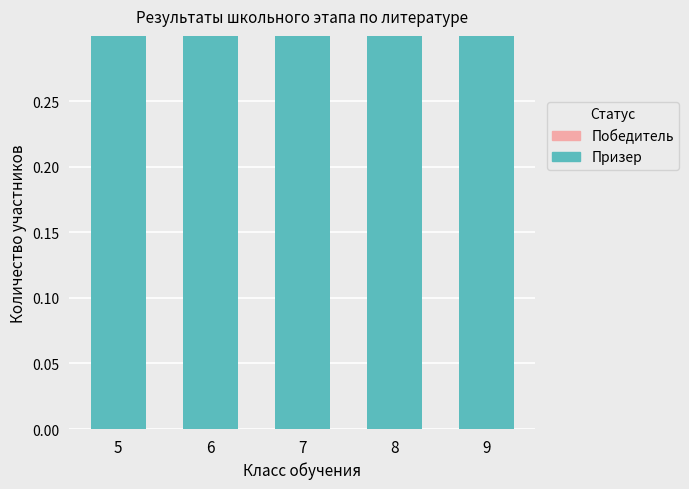

At 8, list the series in order from smallest to largest.

Победитель, Призер